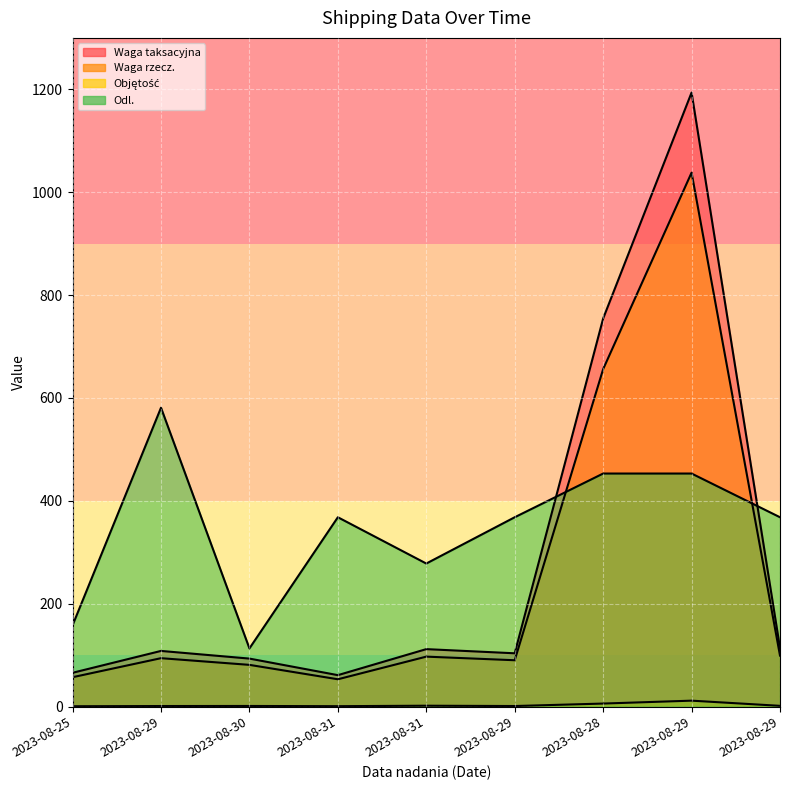

Reading left to right, extract all data points from this chart.

Waga taksacyjna: 2023-08-25=65.6	2023-08-29=108.1	2023-08-30=93.2	2023-08-31=61.0	2023-08-31=111.6	2023-08-29=103.5	2023-08-28=754.4	2023-08-29=1193.7	2023-08-29=113.9
Waga rzecz.: 2023-08-25=57.0	2023-08-29=94.0	2023-08-30=81.0	2023-08-31=53.0	2023-08-31=97.0	2023-08-29=90.0	2023-08-28=656.0	2023-08-29=1038.0	2023-08-29=99.0
Objętość: 2023-08-25=0.6	2023-08-29=1.0	2023-08-30=1.1	2023-08-31=0.7	2023-08-31=1.6	2023-08-29=1.0	2023-08-28=5.8	2023-08-29=11.4	2023-08-29=1.3
Odl.: 2023-08-25=158.0	2023-08-29=581.0	2023-08-30=113.0	2023-08-31=368.0	2023-08-31=278.0	2023-08-29=368.0	2023-08-28=453.0	2023-08-29=453.0	2023-08-29=368.0